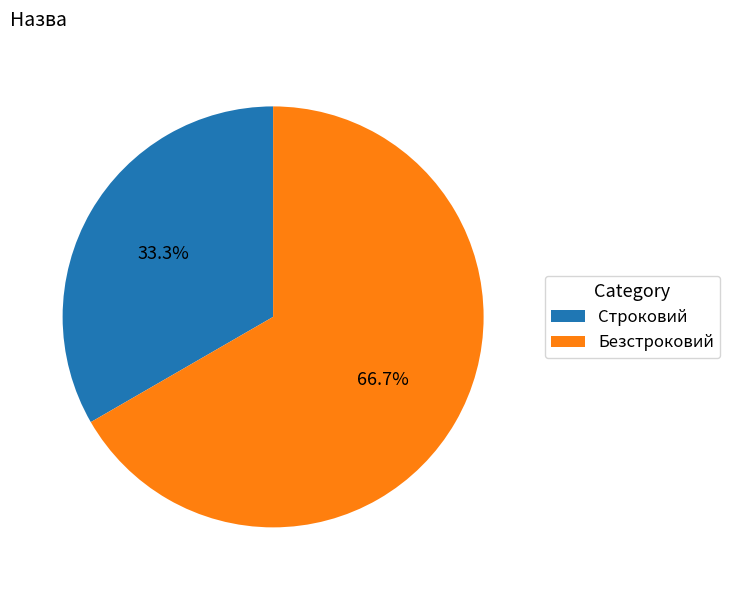

Does Безстроковий represent more than half of the total?

Yes